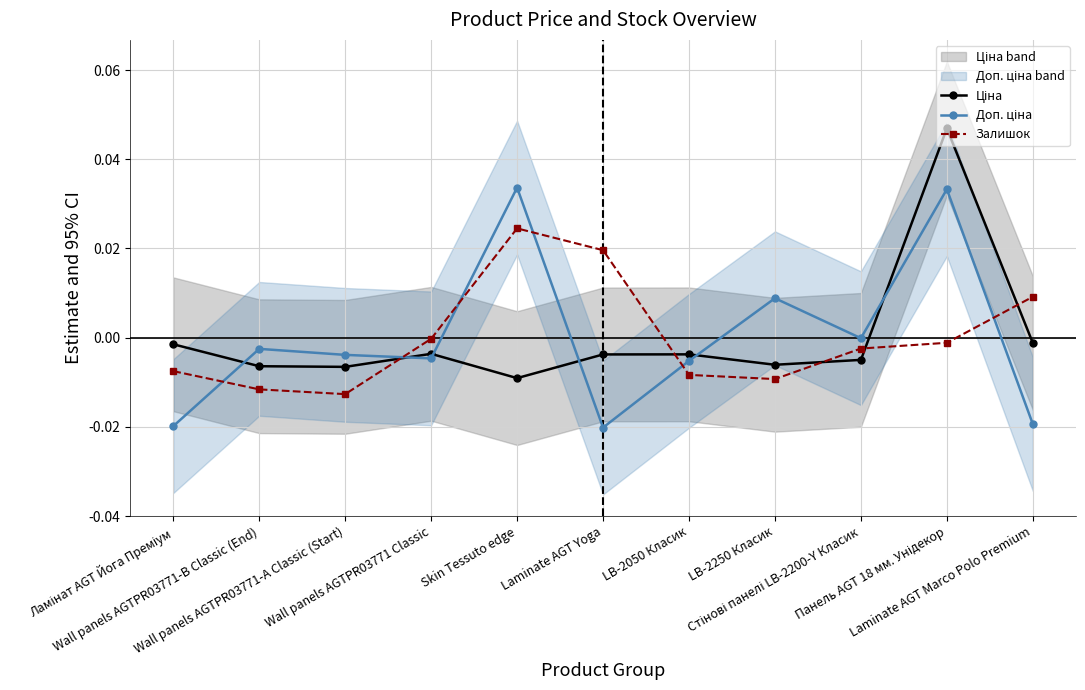

Which series has the largest total across all categories?

Доп. ціна